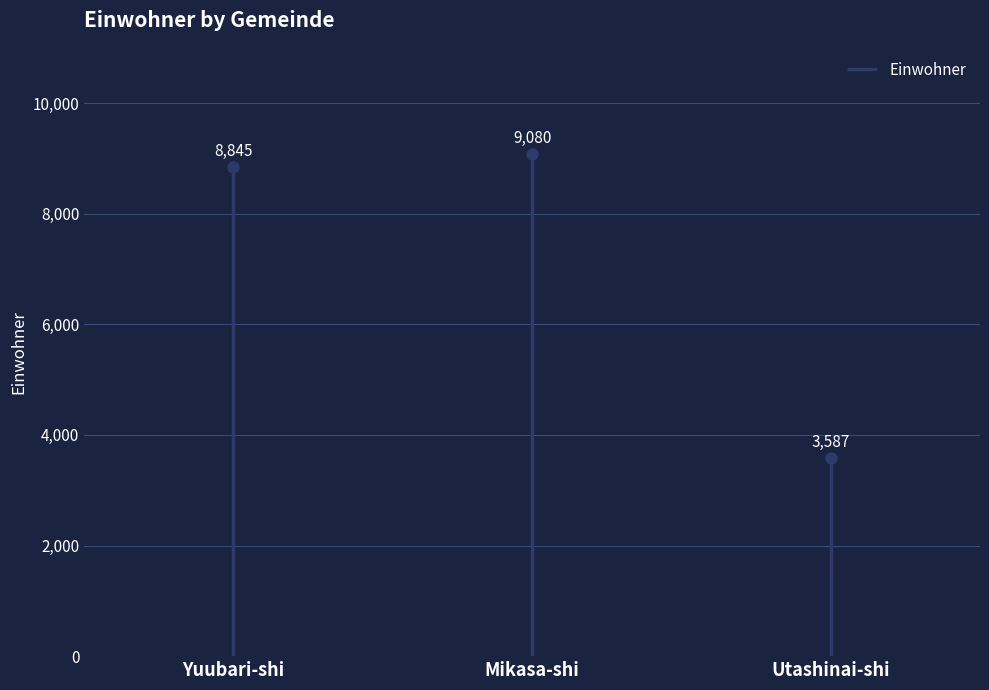

Reading left to right, extract all data points from this chart.

Yuubari-shi=8845	Mikasa-shi=9080	Utashinai-shi=3587